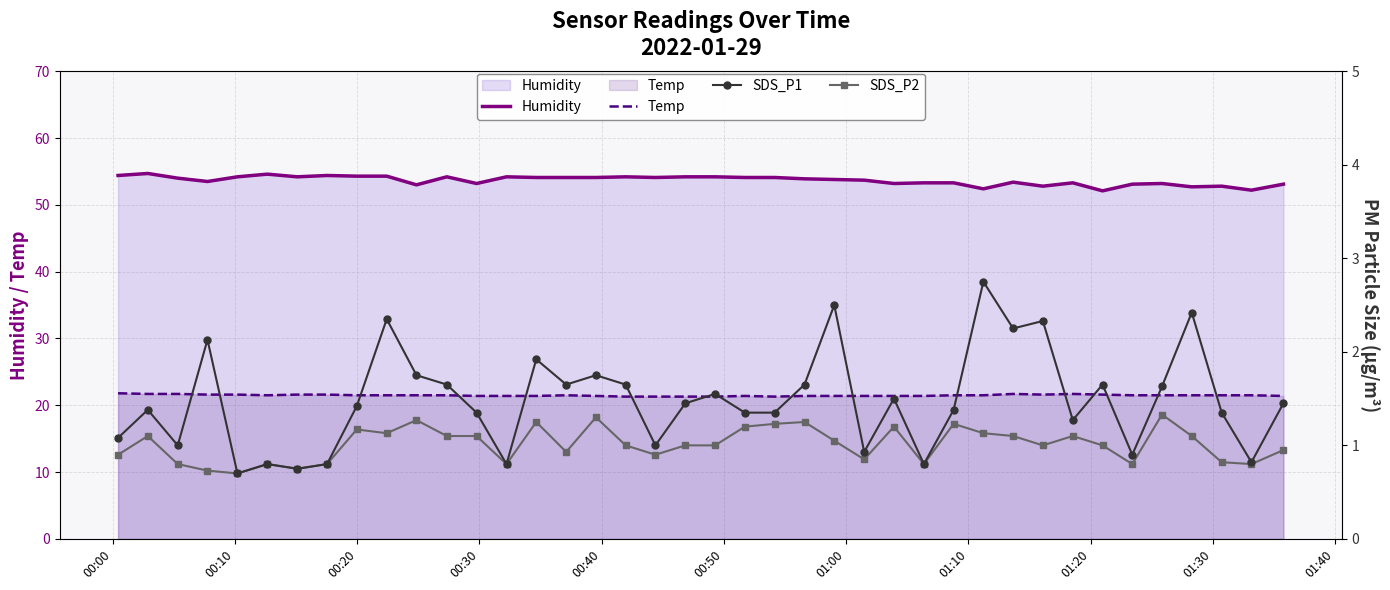

True or false: SDS_P1 and Temp intersect in this chart.

False